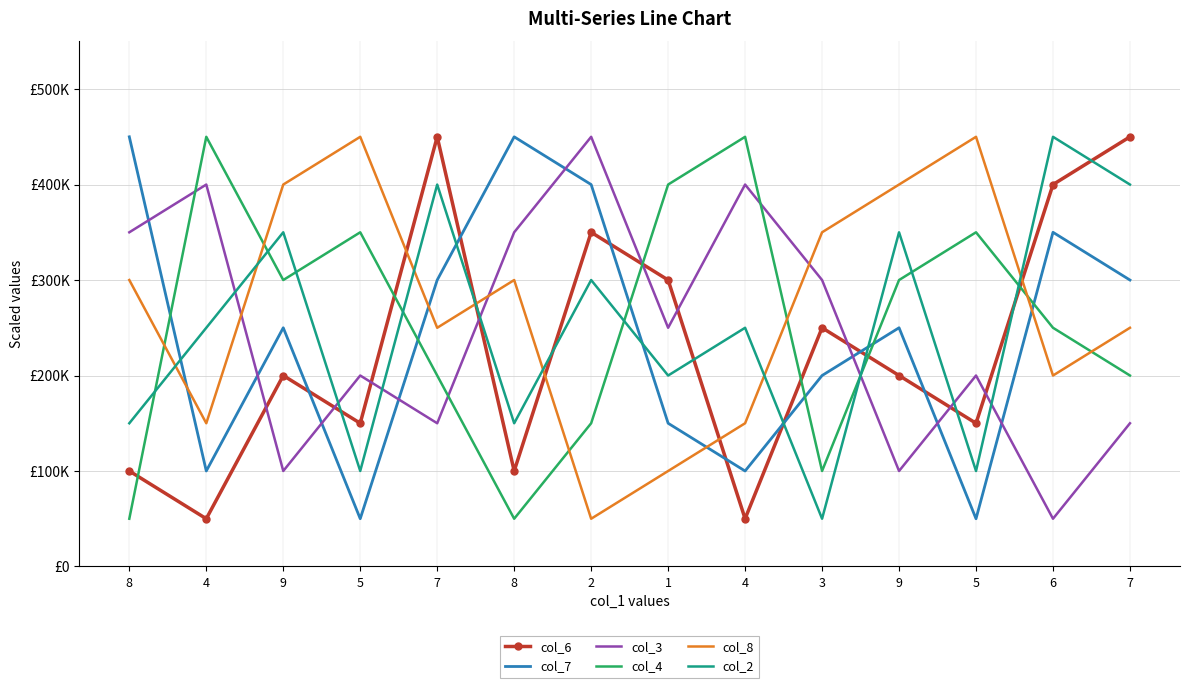

What are all the series names shown in the legend?

col_6, col_7, col_3, col_4, col_8, col_2